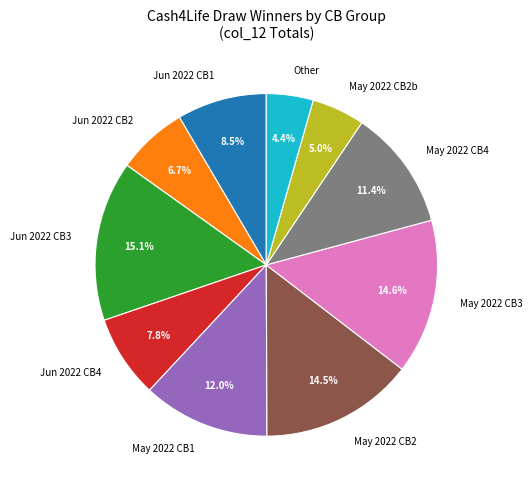

To the nearest percent, what is the difference between the largest and smallest slice percentages?

11%